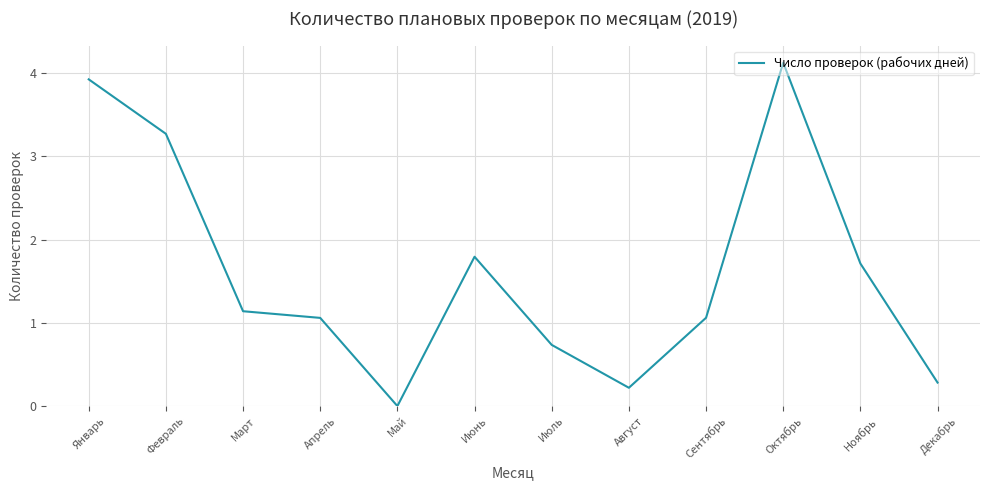

Reading left to right, extract all data points from this chart.

Январь=3.9	Февраль=3.3	Март=1.1	Апрель=1.1	Май=0.0	Июнь=1.8	Июль=0.7	Август=0.2	Сентябрь=1.1	Октябрь=4.1	Ноябрь=1.7	Декабрь=0.3